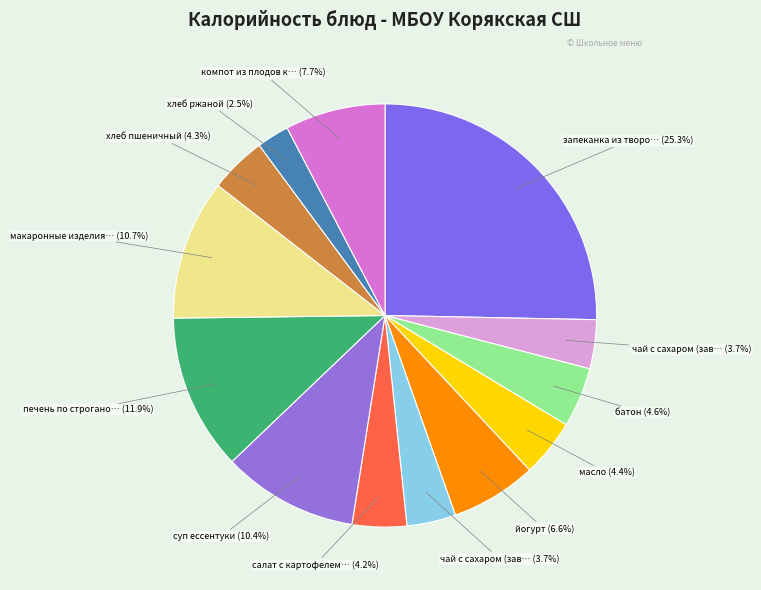

Count the number of slices in the pie.

13